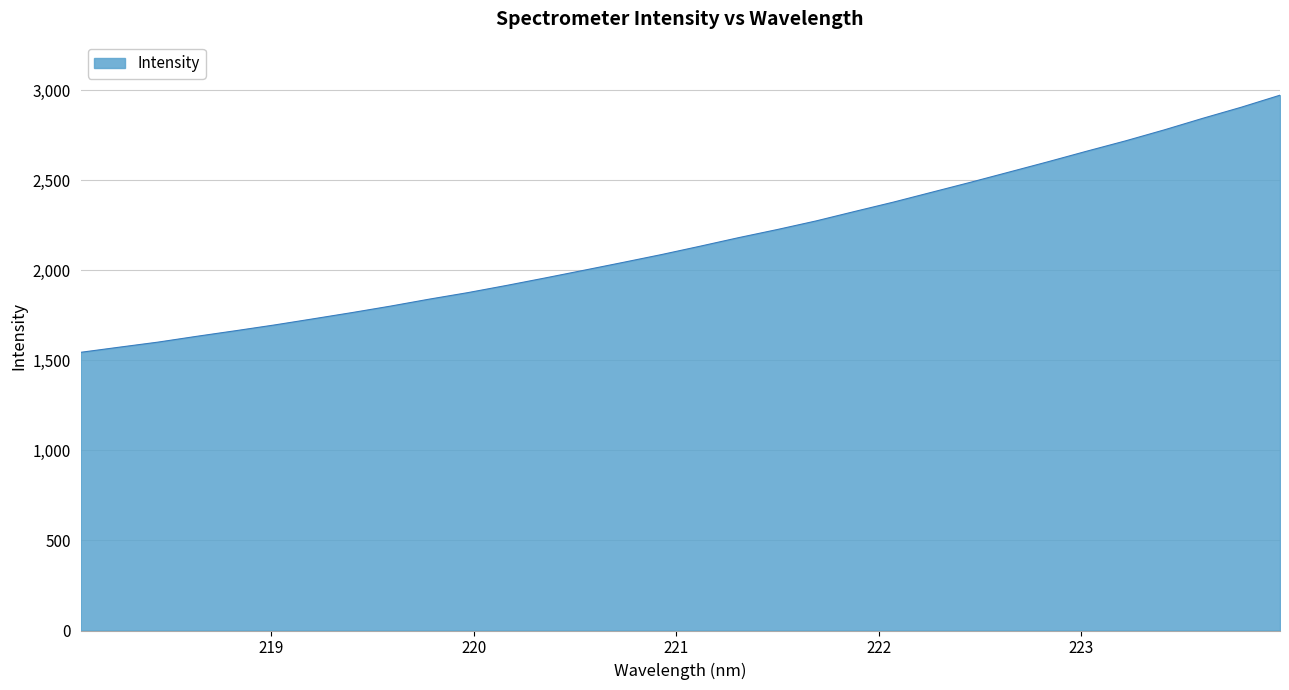

What is the smallest value displayed?

1544.2